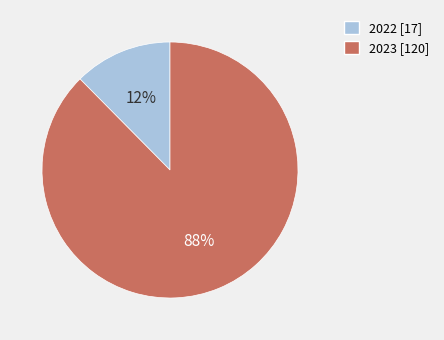

How many slices are in this pie chart?

2